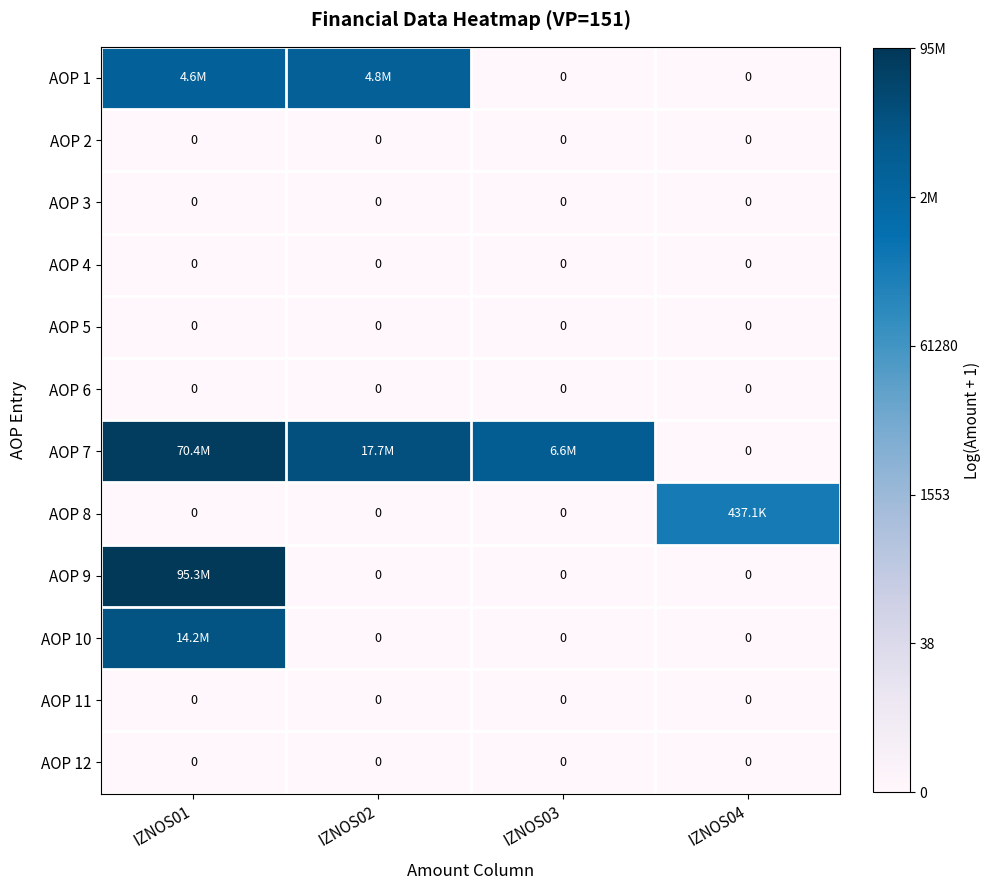

Which series has the largest range (max minus min)?

AOP 9